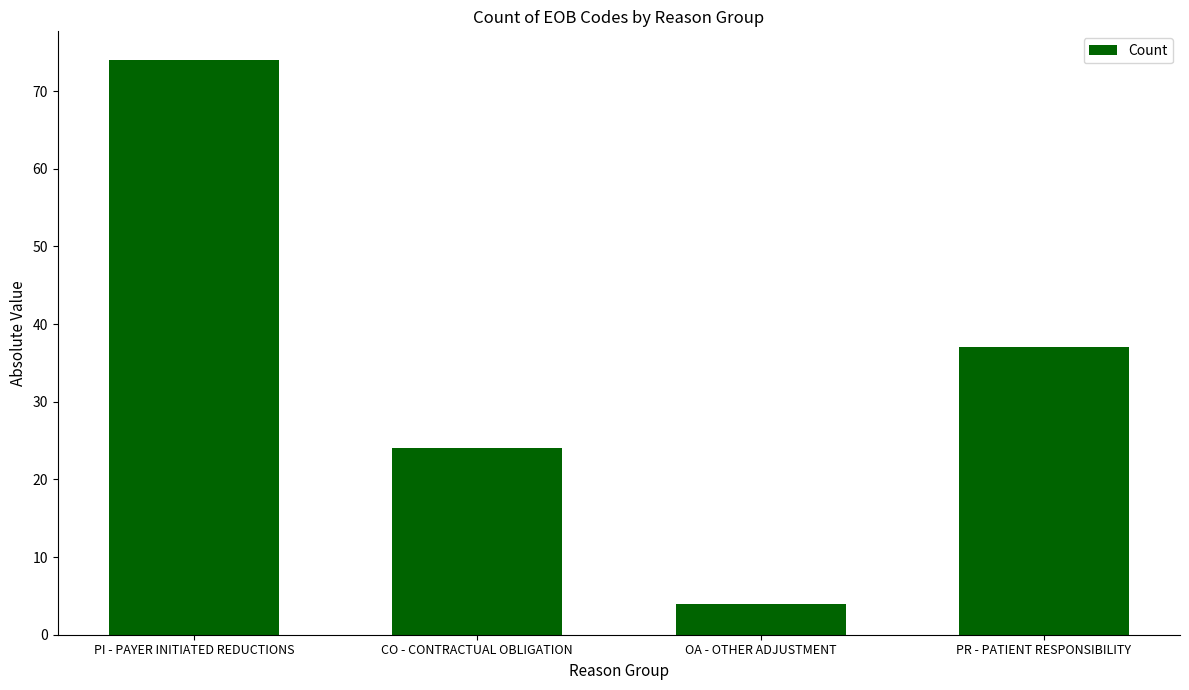

At which label is the value closest to 39?

PR - PATIENT RESPONSIBILITY